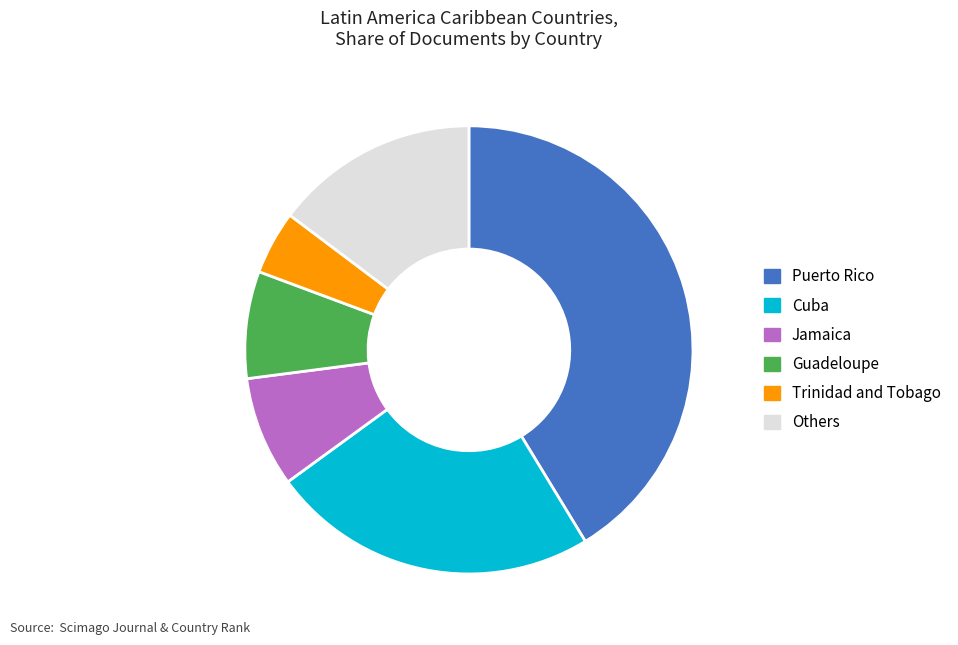

Combined, do Cuba and Guadeloupe account for over 50%?

No